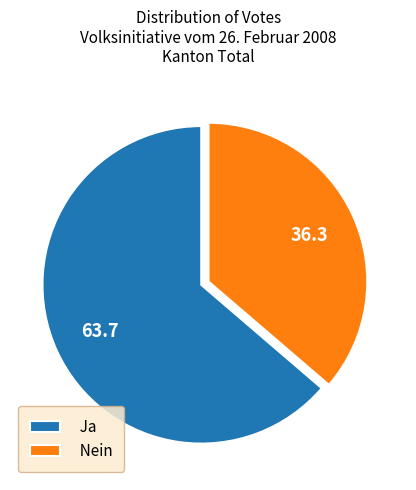

Which slice represents more than half of the pie?

Ja